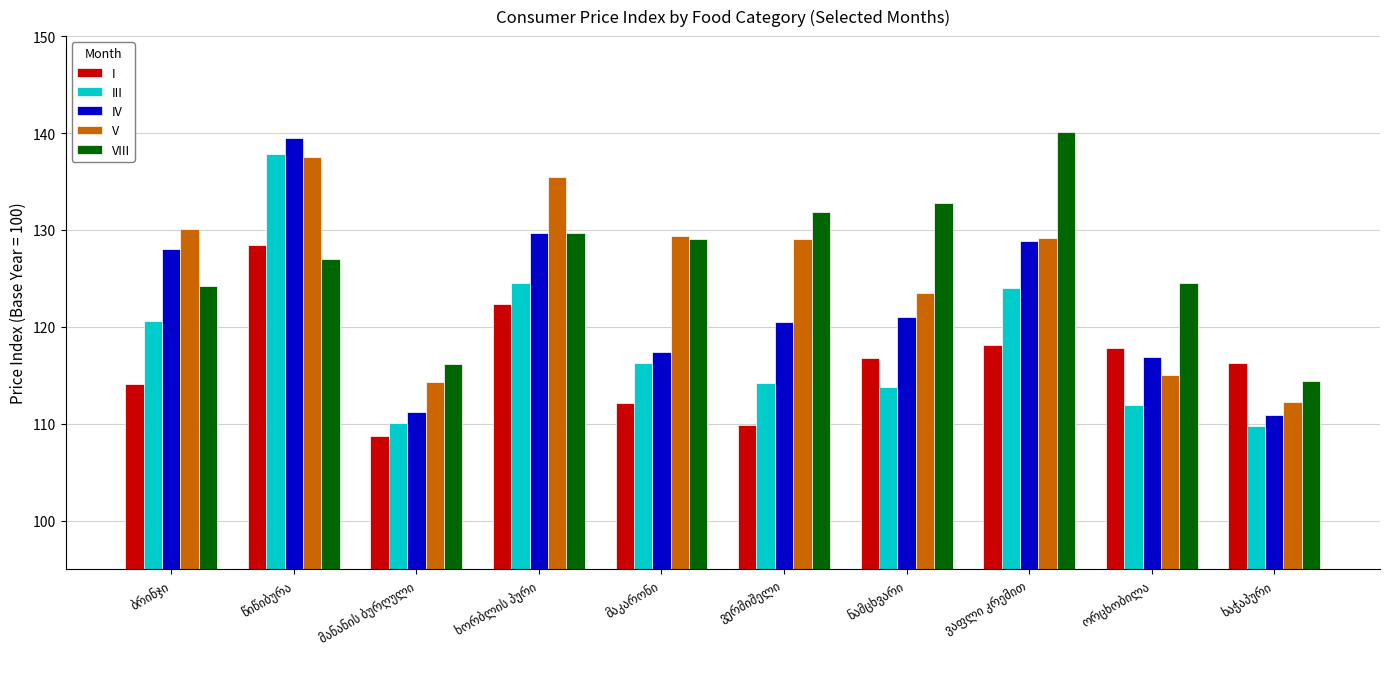

Which series has the widest spread of values?

IV